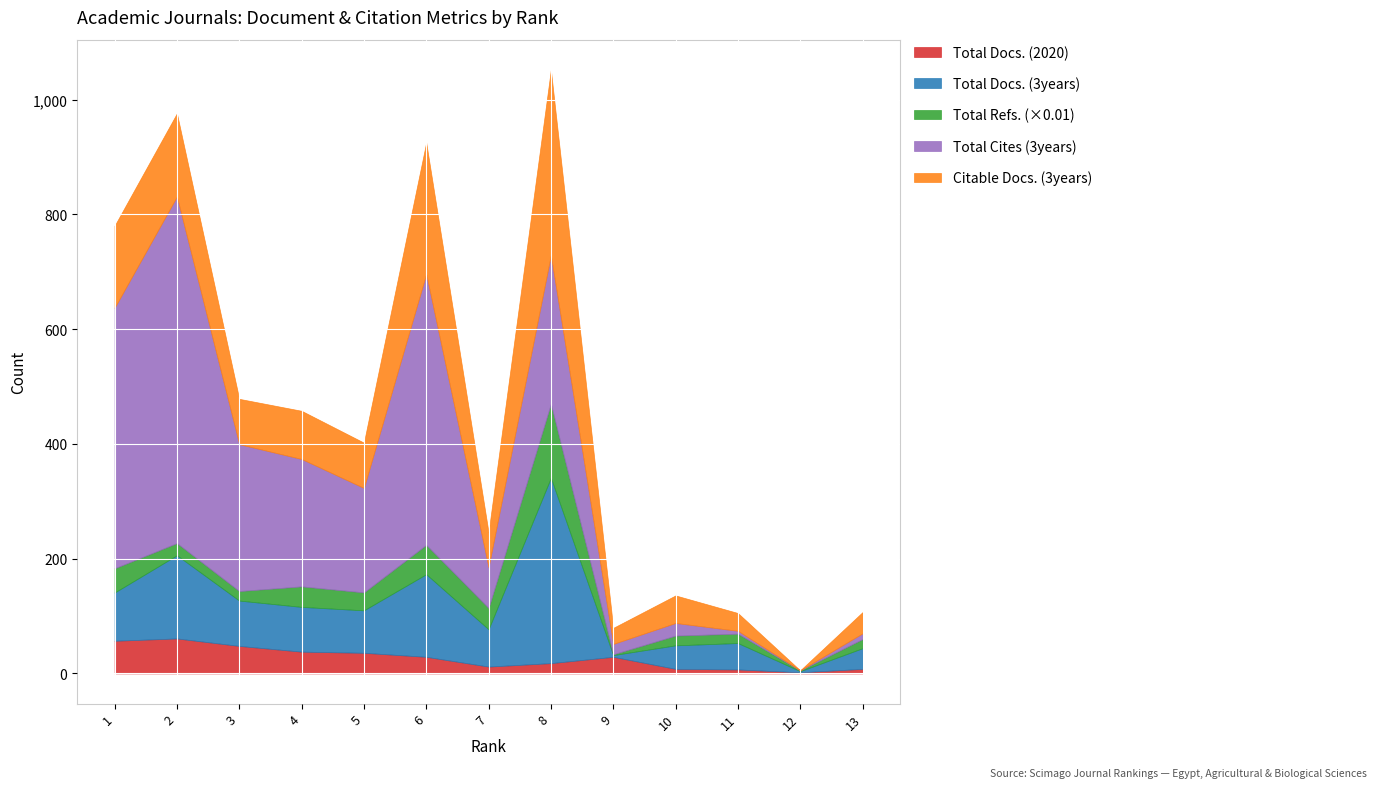

How many lines are shown in the chart?

5